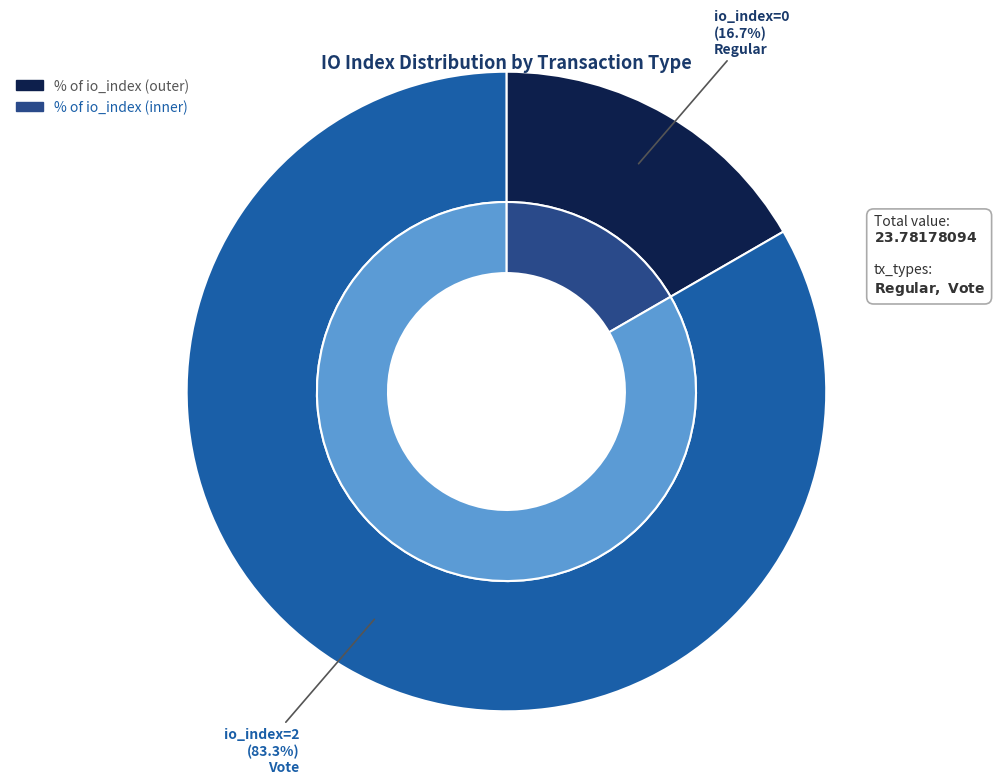

Which category accounts for the majority?

Vote